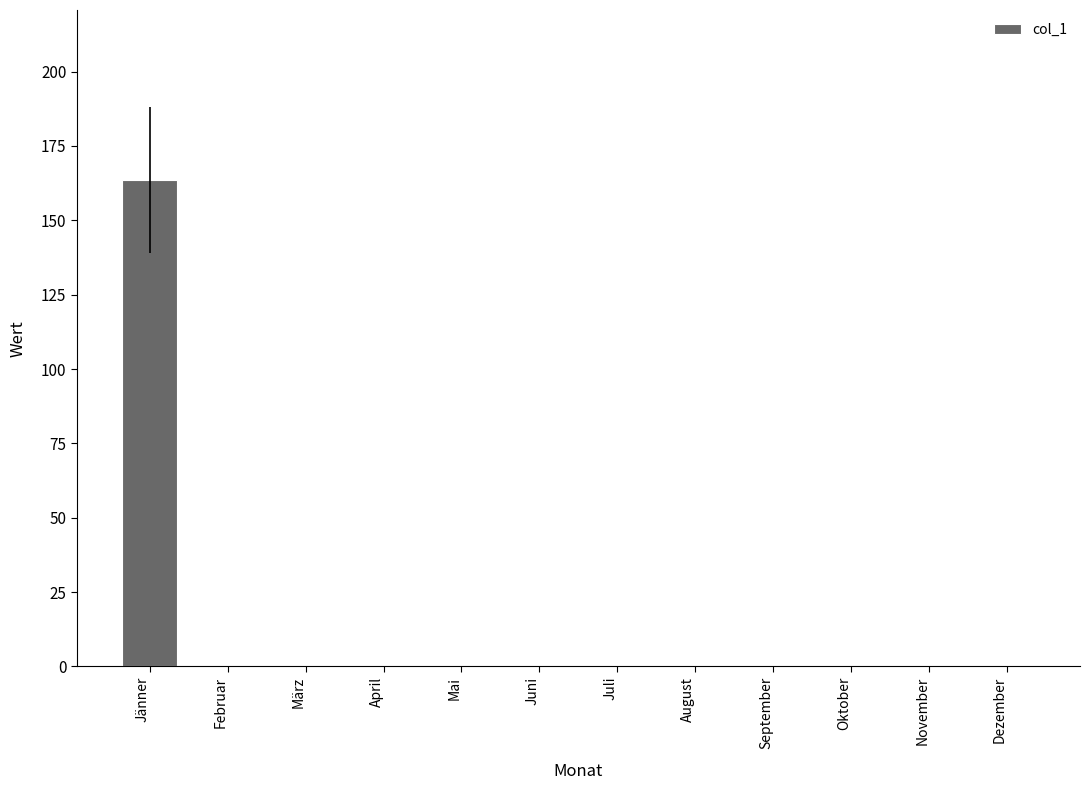

What is the maximum value shown in the chart?

163.5